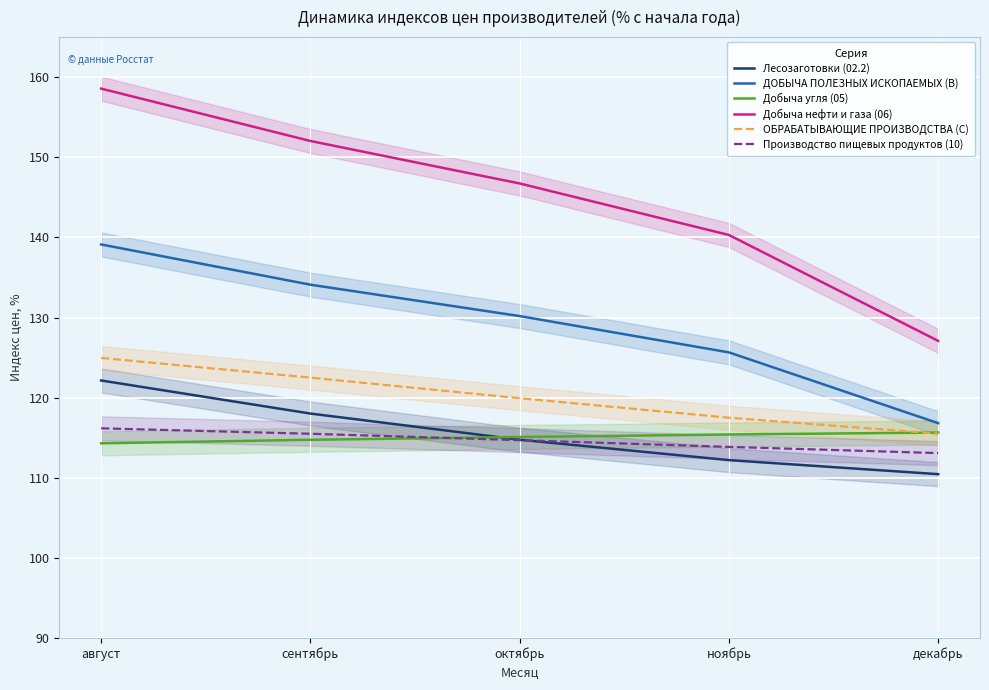

True or false: Добыча нефти и газа (06) has a value of 140.3 at ноябрь.

True